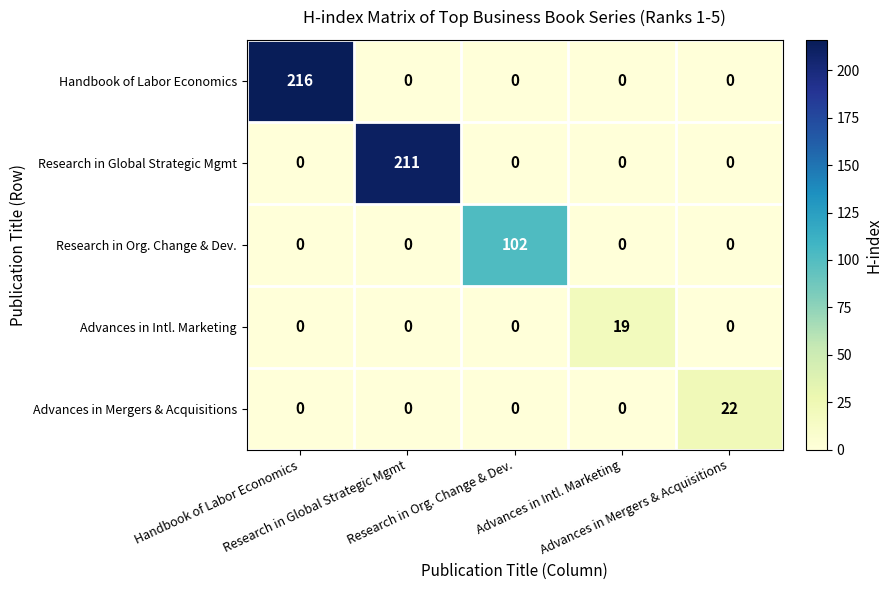

What is the maximum value shown in the chart?

216